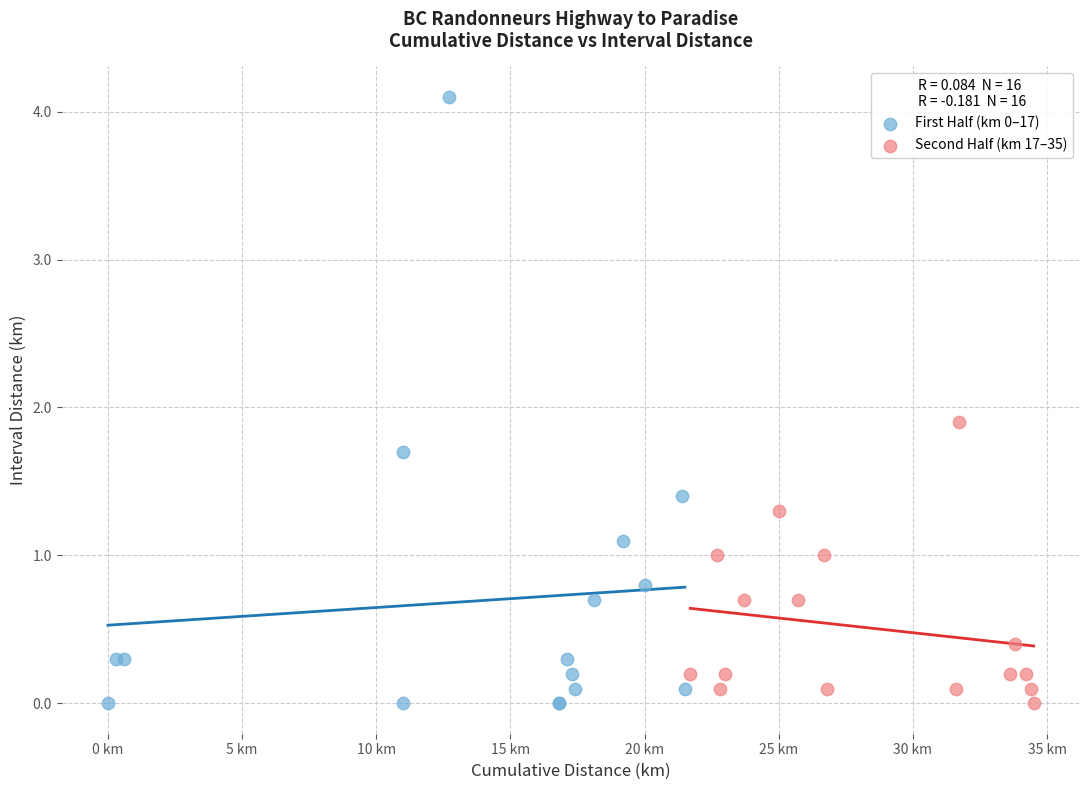

Which series has the largest Y range (max minus min)?

First Half (km 0–17)